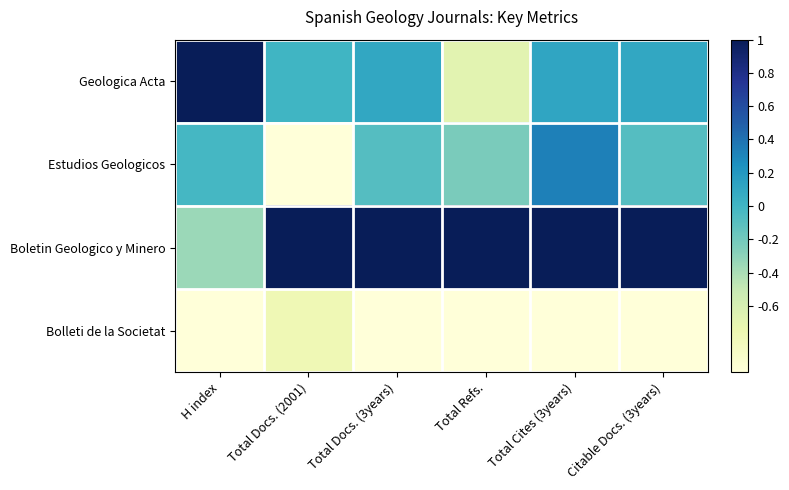

Which series has the largest total across all categories?

Boletin Geologico y Minero